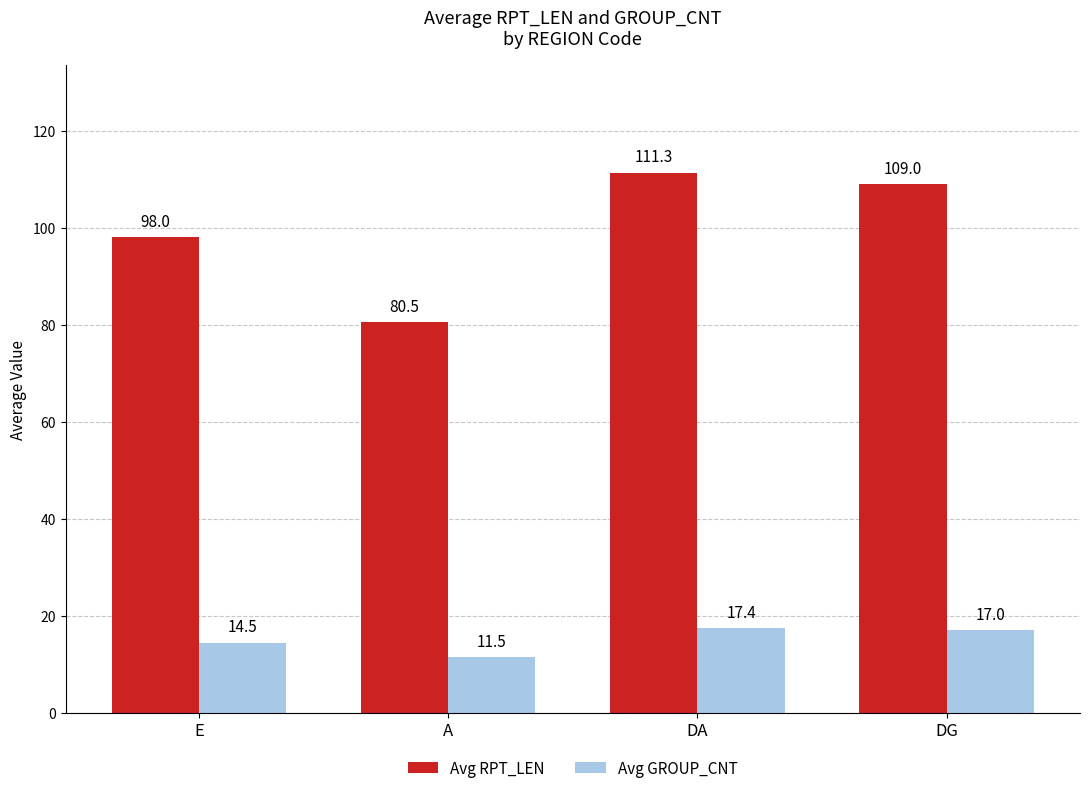

Rank the categories by Avg GROUP_CNT value from highest to lowest.

DA, DG, E, A